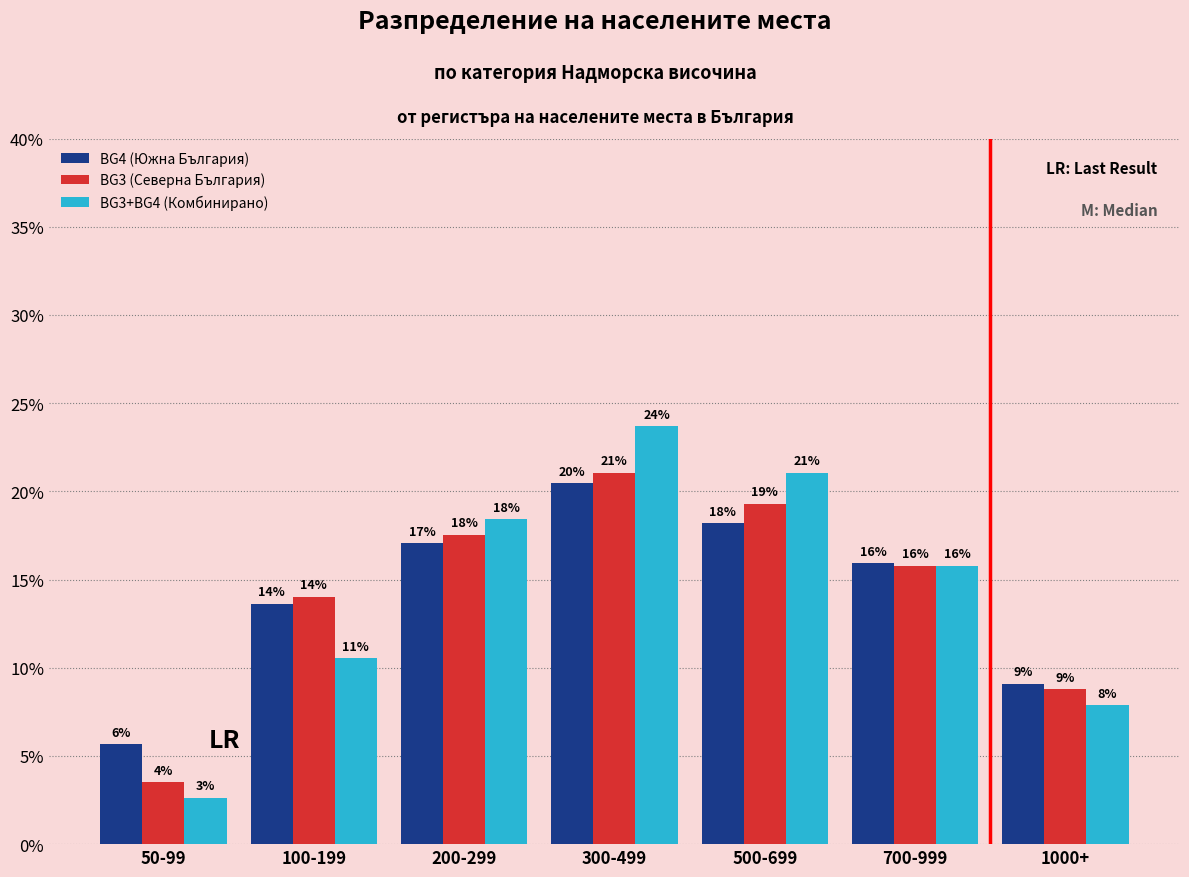

What are all the series names shown in the legend?

BG4 (Южна България), BG3 (Северна България), BG3+BG4 (Комбинирано)